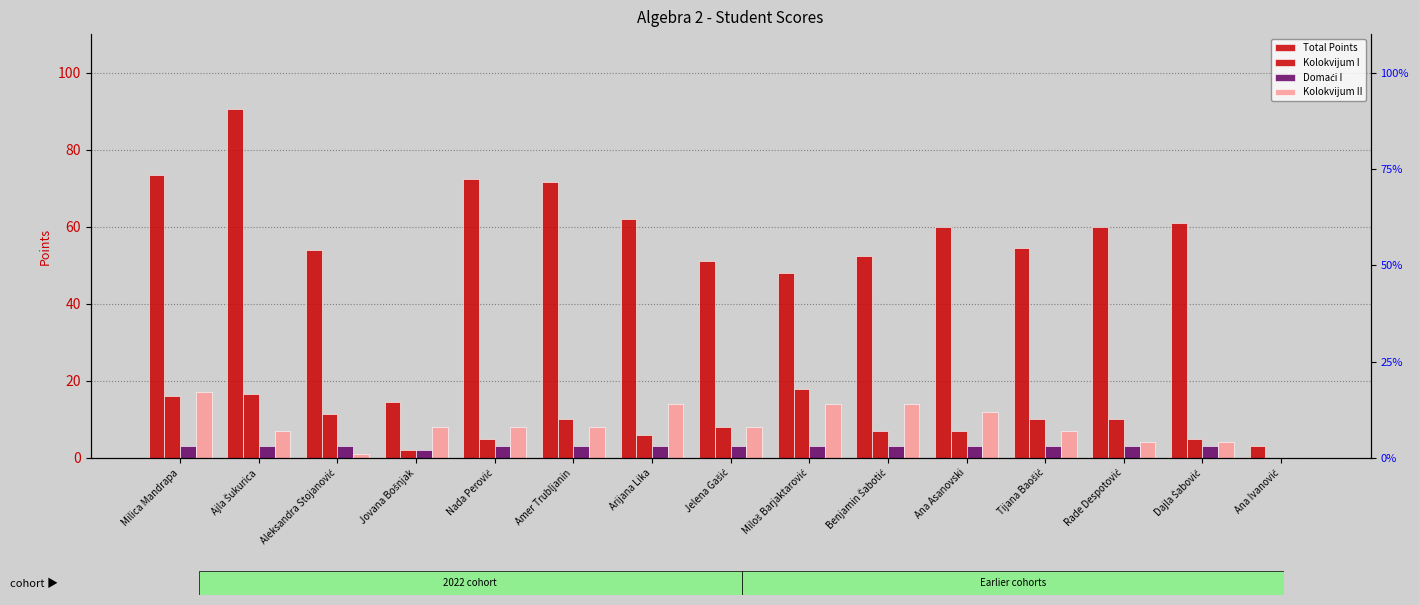

Rank the series at Miloš Barjaktarović from lowest to highest value.

Domaći I, Kolokvijum II, Kolokvijum I, Total Points